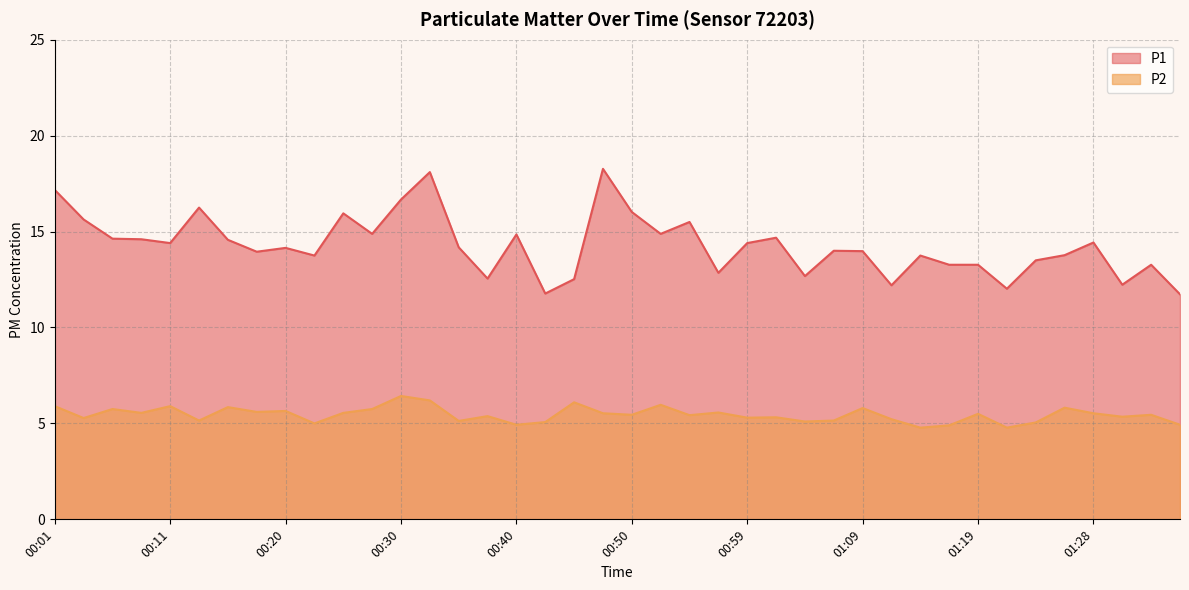

Rank the categories by P2 value from lowest to highest.

01:14, 01:21, 01:16, 00:40, 01:36, 00:23, 01:23, 00:42, 01:04, 00:35, 00:13, 01:07, 01:11, 00:03, 00:59, 01:02, 01:31, 00:37, 00:54, 00:50, 01:33, 01:19, 00:47, 01:28, 00:08, 00:25, 00:57, 00:18, 00:20, 00:06, 00:28, 01:09, 01:26, 00:15, 00:01, 00:11, 00:52, 00:45, 00:32, 00:30